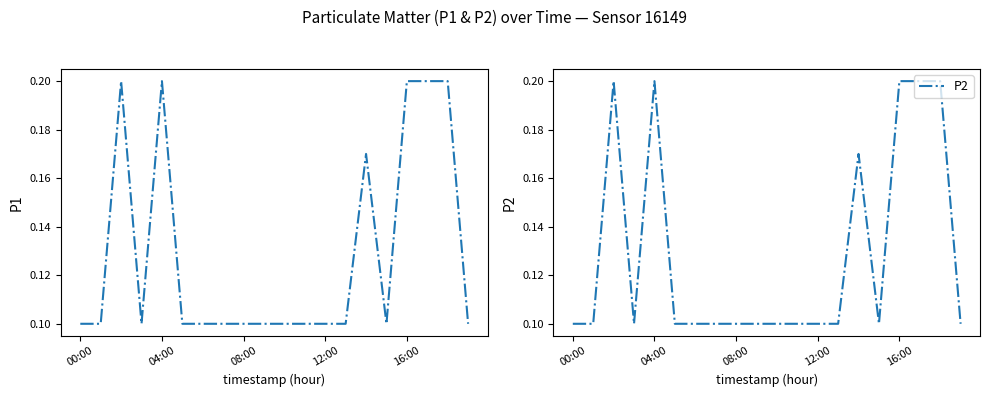

The P2 series shows 0.1 at 11. True or false?

True